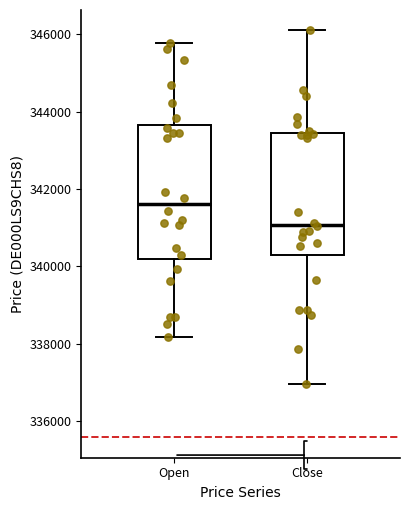

Reading left to right, read every box against the y-axis: the position of its median line, the range the box covers, and the ends of its whiskers. The values are not printed on the chart, so give them approximately, as read against the axis.

Open: median 341600, box 340200 to 343600, whiskers 338200 to 345800
Close: median 341000, box 340400 to 343400, whiskers 337000 to 346200